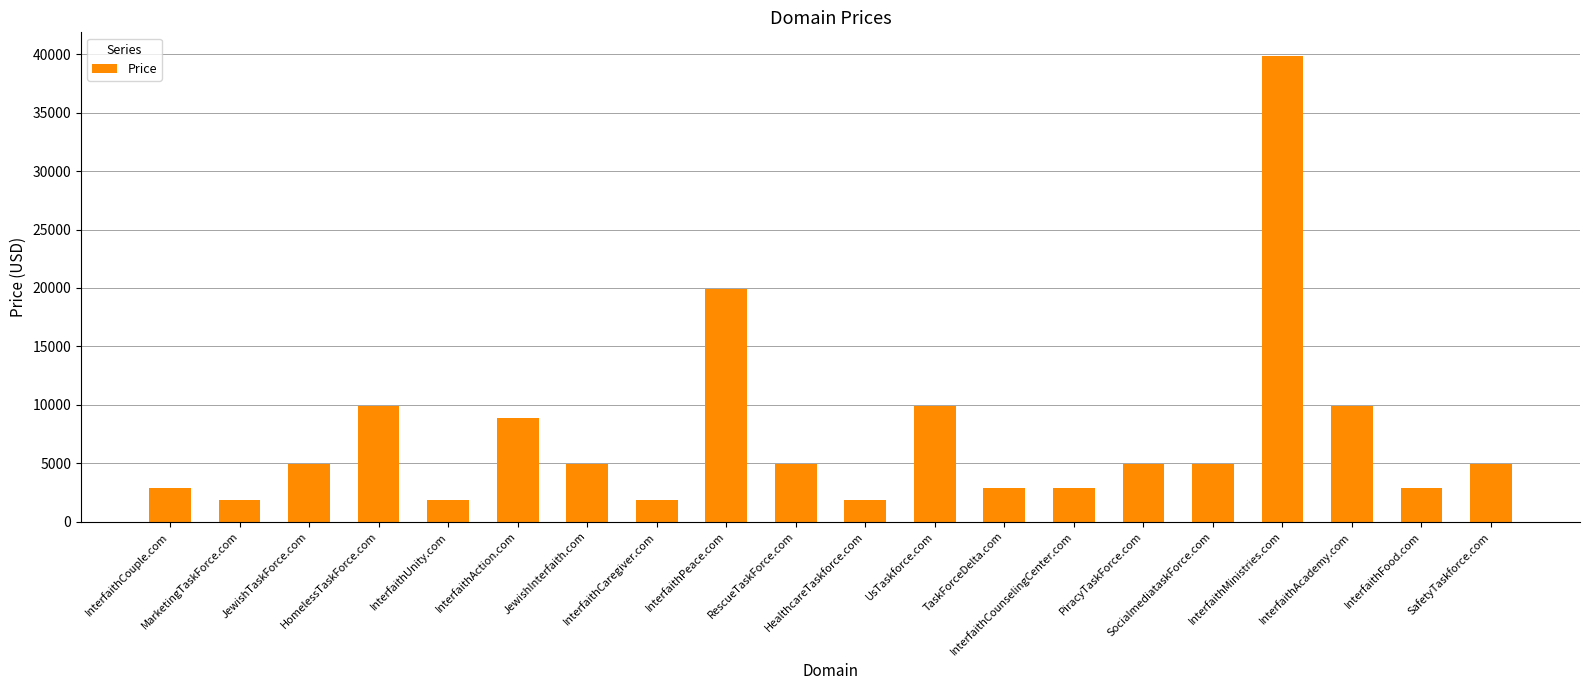

Reading left to right, extract all data points from this chart.

2888	1888	4888	9888	1888	8888	4888	1888	19888	4888	1888	9888	2888	2888	4888	4888	39888	9888	2888	4888